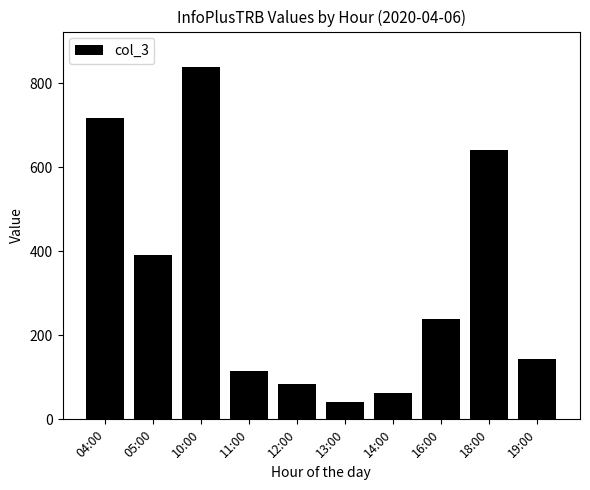

Which has a higher value, 13:00 or 04:00?

04:00